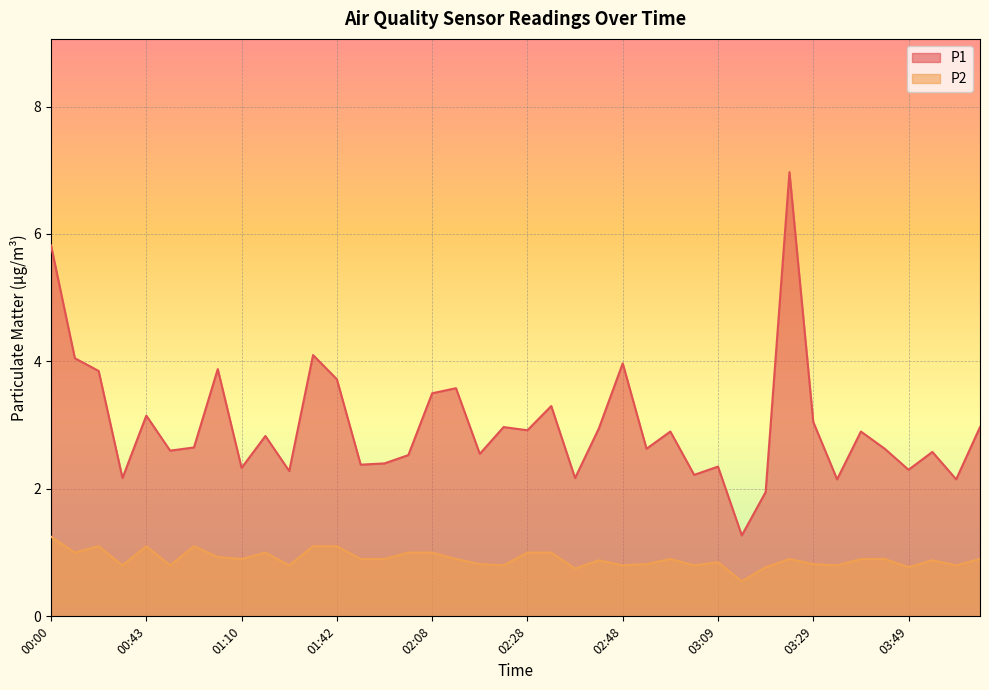

What is the difference between the highest and lowest values at 02:54?

1.8